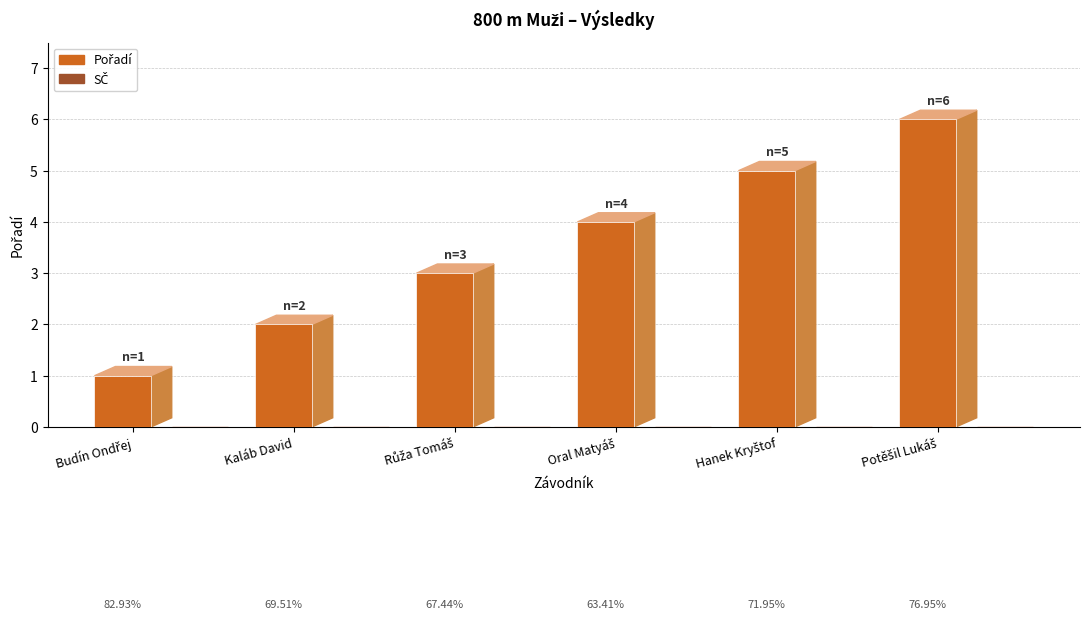

What is the label of the 4th bar from the right?

Růža Tomáš